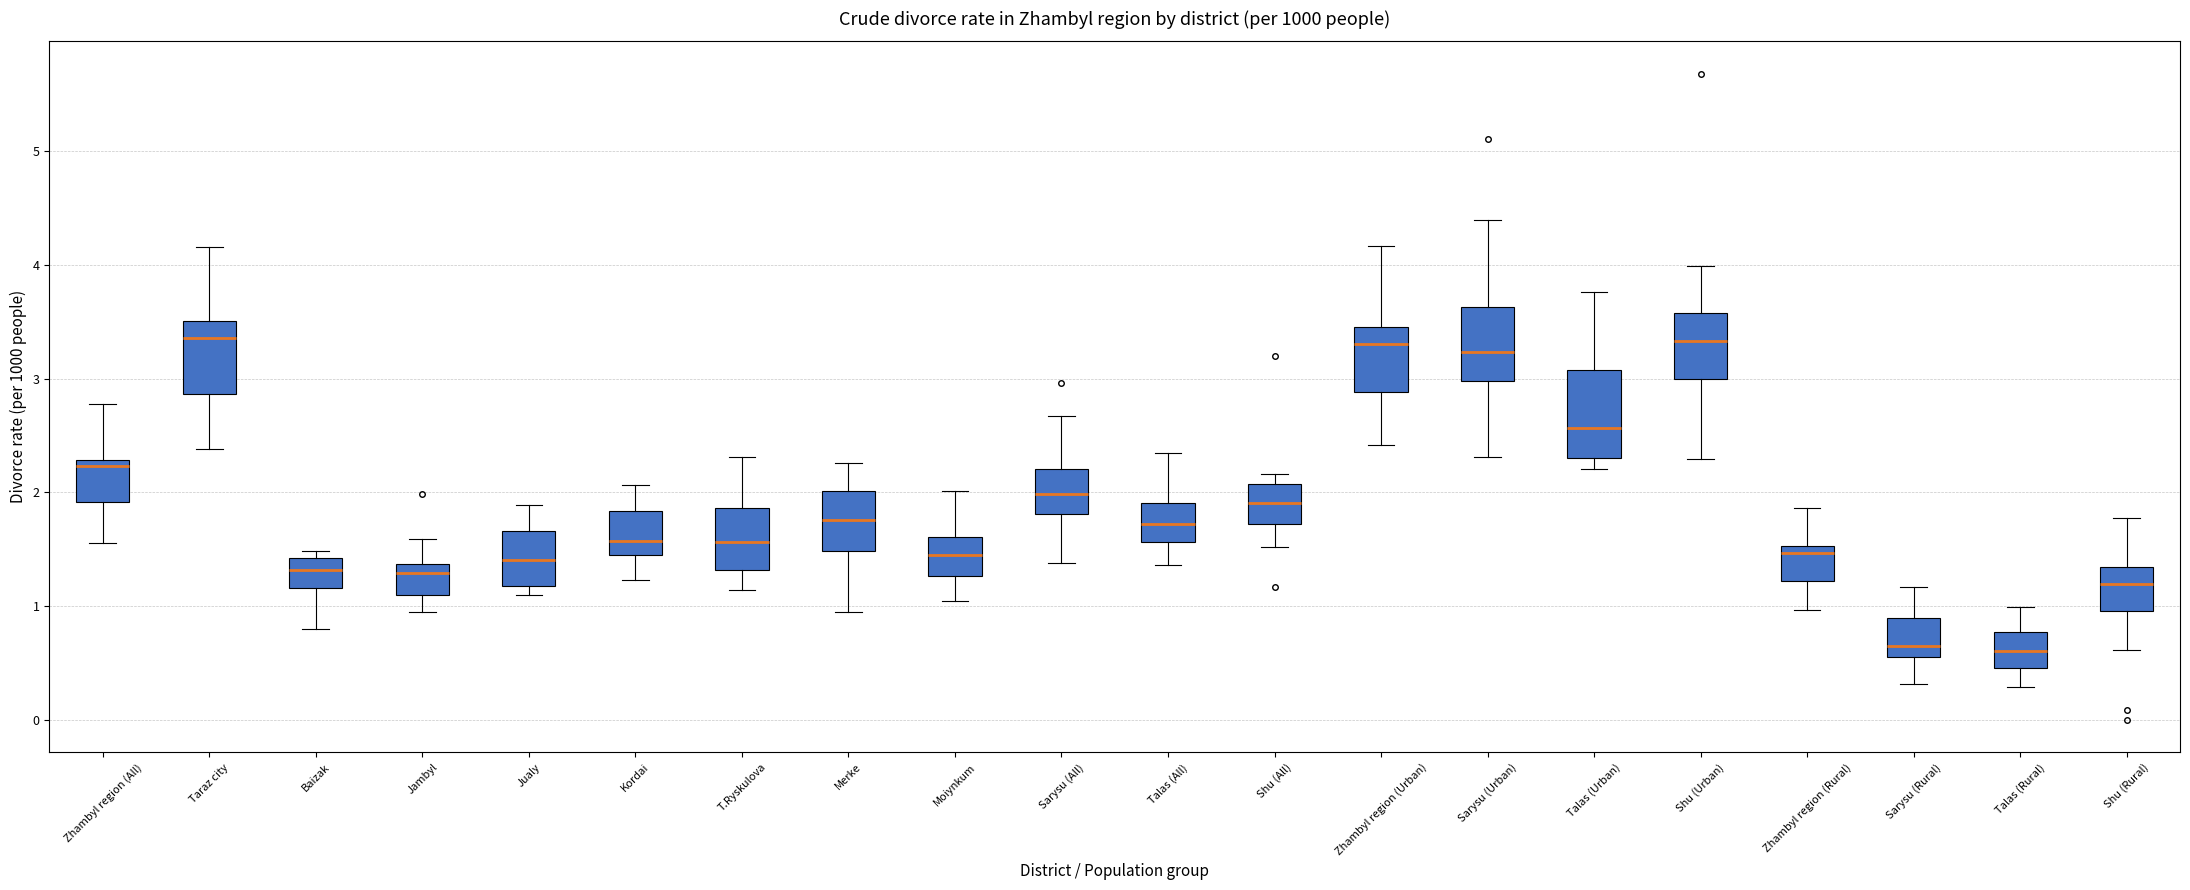

Reading left to right, read every box against the y-axis: the position of its median line, the range the box covers, and the ends of its whiskers. The values are not printed on the chart, so give them approximately, as read against the axis.

Zhambyl region (All): median 2.2, box 1.9 to 2.3, whiskers 1.6 to 2.8
Taraz city: median 3.4, box 2.9 to 3.5, whiskers 2.4 to 4.2
Baizak: median 1.3, box 1.2 to 1.4, whiskers 0.8 to 1.5
Jambyl: median 1.3, box 1.1 to 1.4, whiskers 1.0 to 1.6
Jualy: median 1.4, box 1.2 to 1.7, whiskers 1.1 to 1.9
Kordai: median 1.6, box 1.5 to 1.8, whiskers 1.2 to 2.1
T.Ryskulova: median 1.6, box 1.3 to 1.9, whiskers 1.1 to 2.3
Merke: median 1.8, box 1.5 to 2.0, whiskers 1.0 to 2.3
Moiynkum: median 1.5, box 1.3 to 1.6, whiskers 1.1 to 2.0
Sarysu (All): median 2.0, box 1.8 to 2.2, whiskers 1.4 to 2.7
Talas (All): median 1.7, box 1.6 to 1.9, whiskers 1.4 to 2.4
Shu (All): median 1.9, box 1.7 to 2.1, whiskers 1.5 to 2.2
Zhambyl region (Urban): median 3.3, box 2.9 to 3.5, whiskers 2.4 to 4.2
Sarysu (Urban): median 3.2, box 3.0 to 3.6, whiskers 2.3 to 4.4
Talas (Urban): median 2.6, box 2.3 to 3.1, whiskers 2.2 to 3.8
Shu (Urban): median 3.3, box 3.0 to 3.6, whiskers 2.3 to 4.0
Zhambyl region (Rural): median 1.5 (just below the box's upper edge), box 1.2 to 1.5, whiskers 1.0 to 1.9
Sarysu (Rural): median 0.7, box 0.6 to 0.9, whiskers 0.3 to 1.2
Talas (Rural): median 0.6, box 0.5 to 0.8, whiskers 0.3 to 1.0
Shu (Rural): median 1.2, box 1.0 to 1.3, whiskers 0.6 to 1.8